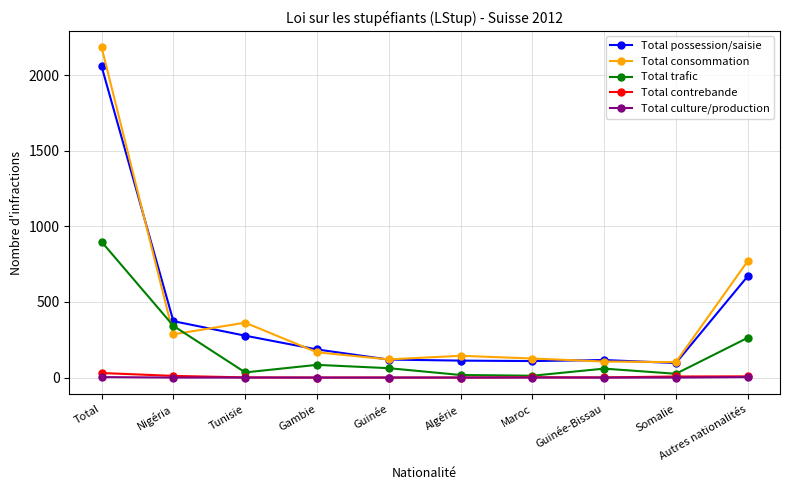

Is the value of Total contrebande at Total greater than the value of Total possession/saisie at Somalie?

No